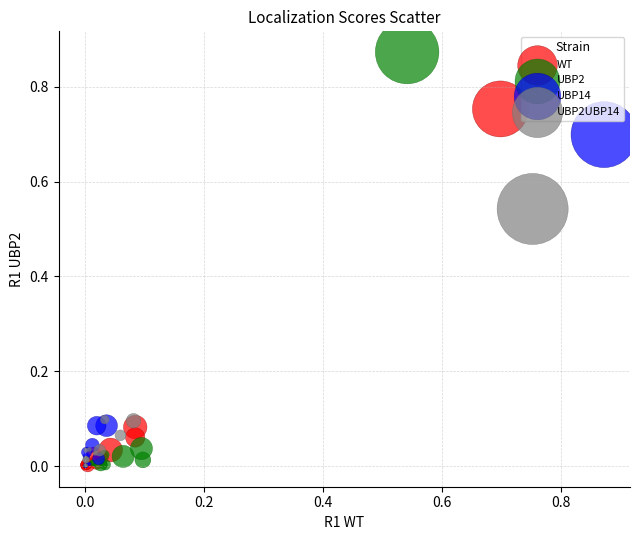

Which series reaches the maximum Y coordinate?

UBP2